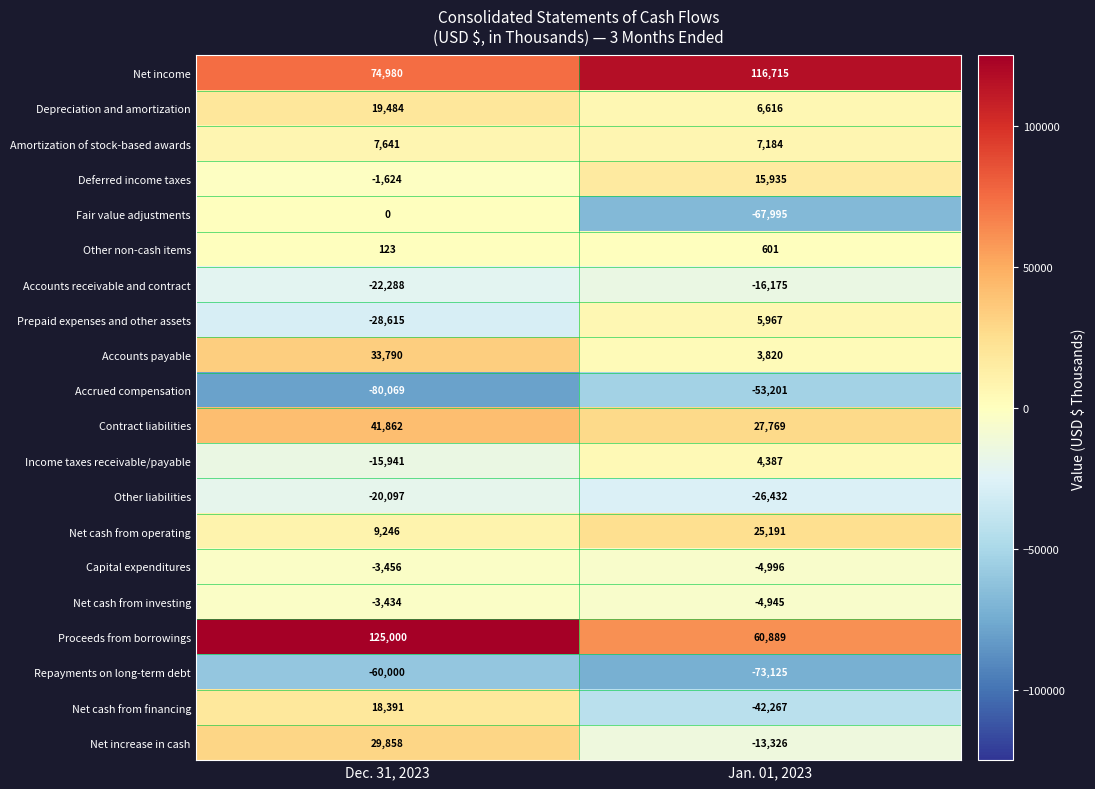

What is the sum of all Net cash from financing values?

-23876